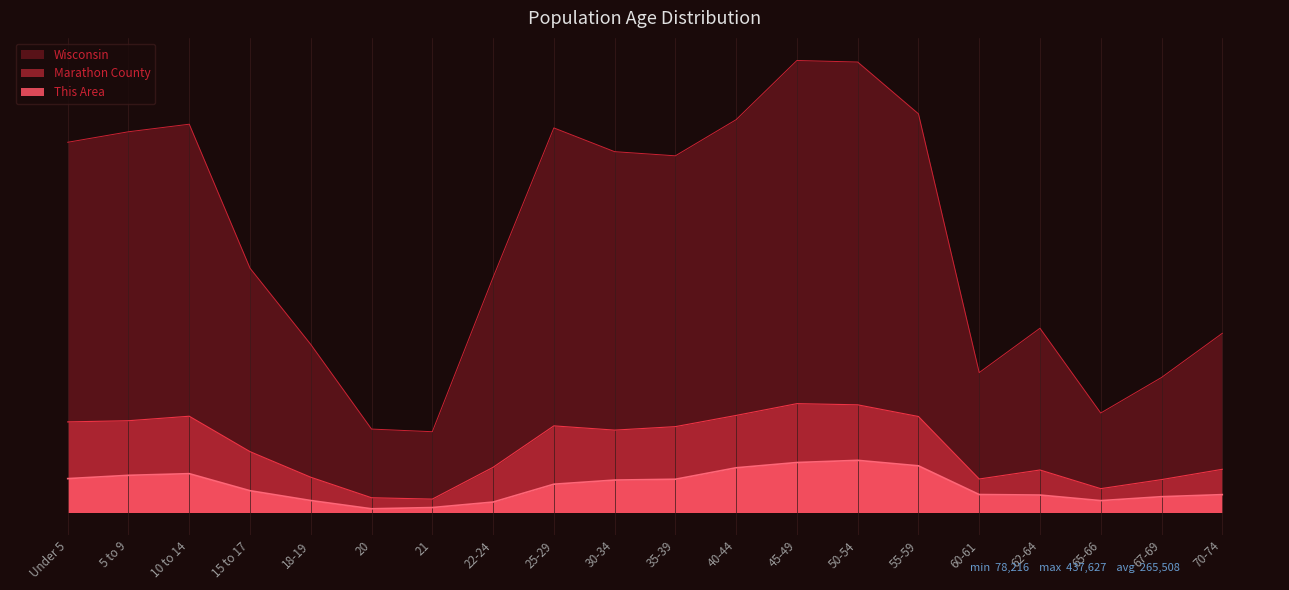

Where is the first local minimum for This Area?

20